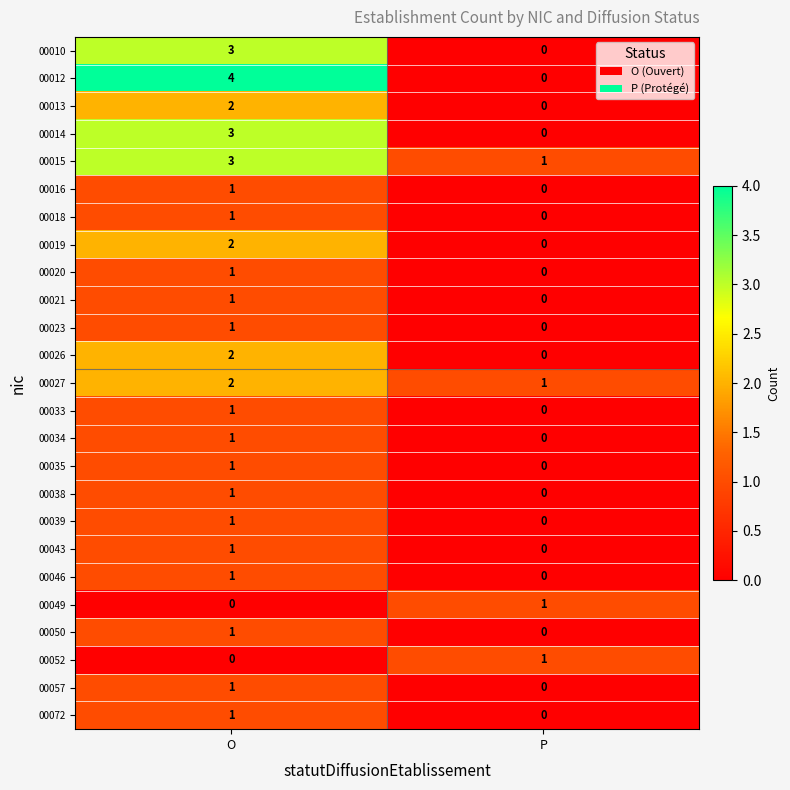

At which category is the sum across all series the highest?

O